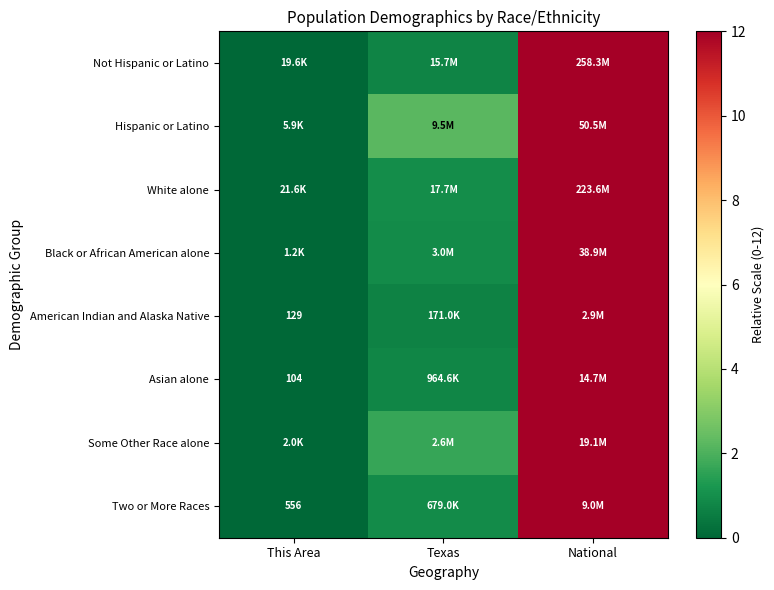

The value of White alone at National is 12.0. True or false?

True